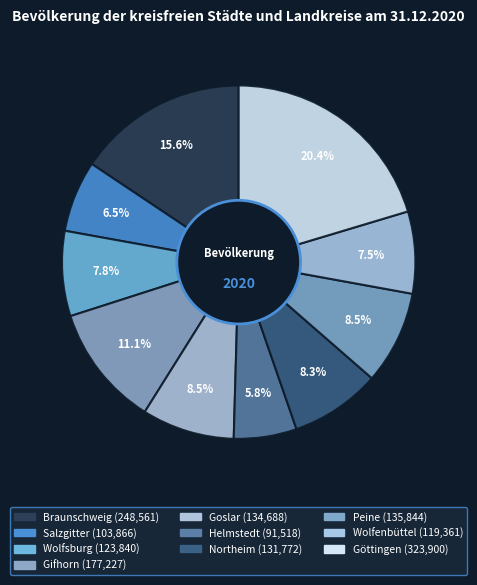

What is the ratio of the value at Peine to the value at Gifhorn?

0.8